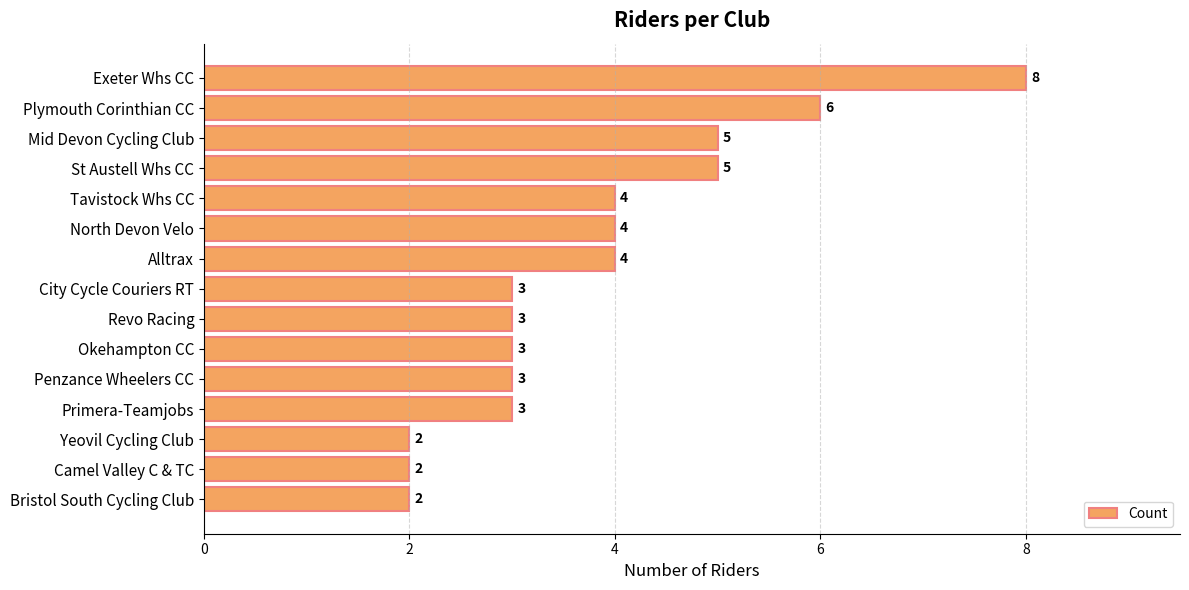

How many distinct data groups are displayed?

1